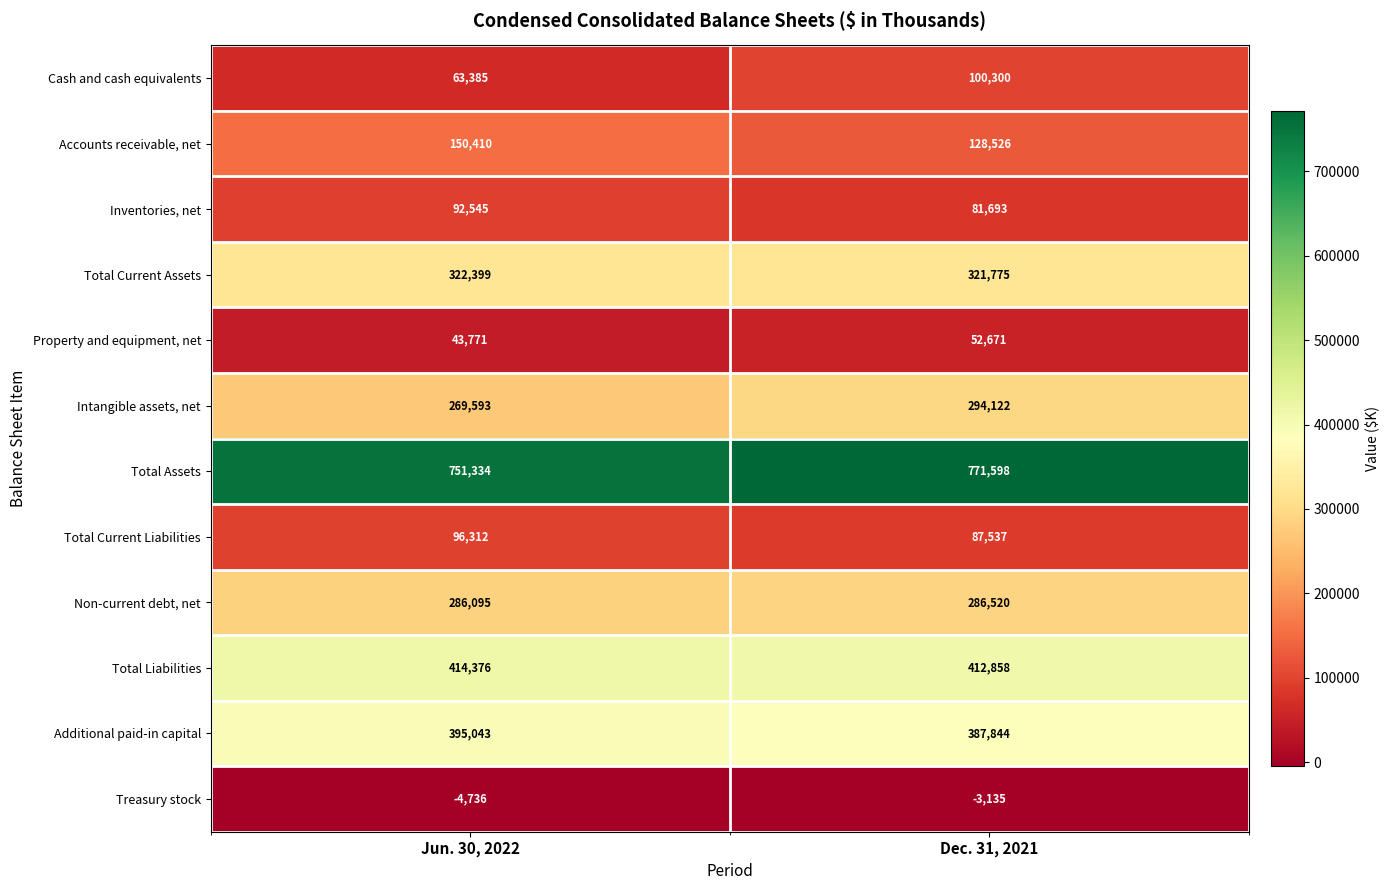

What is the sum of all Non-current debt, net values?

572615